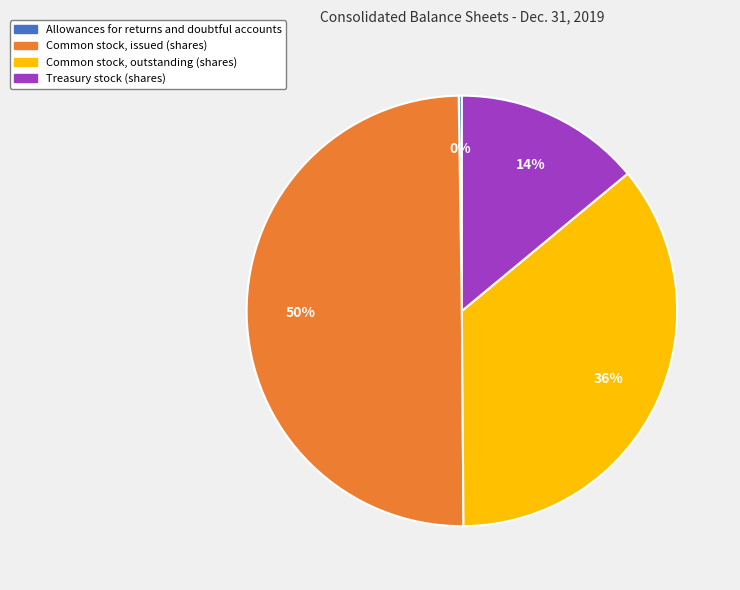

What is the ratio of the value at Common stock, issued (shares) to the value at Treasury stock (shares)?

3.6